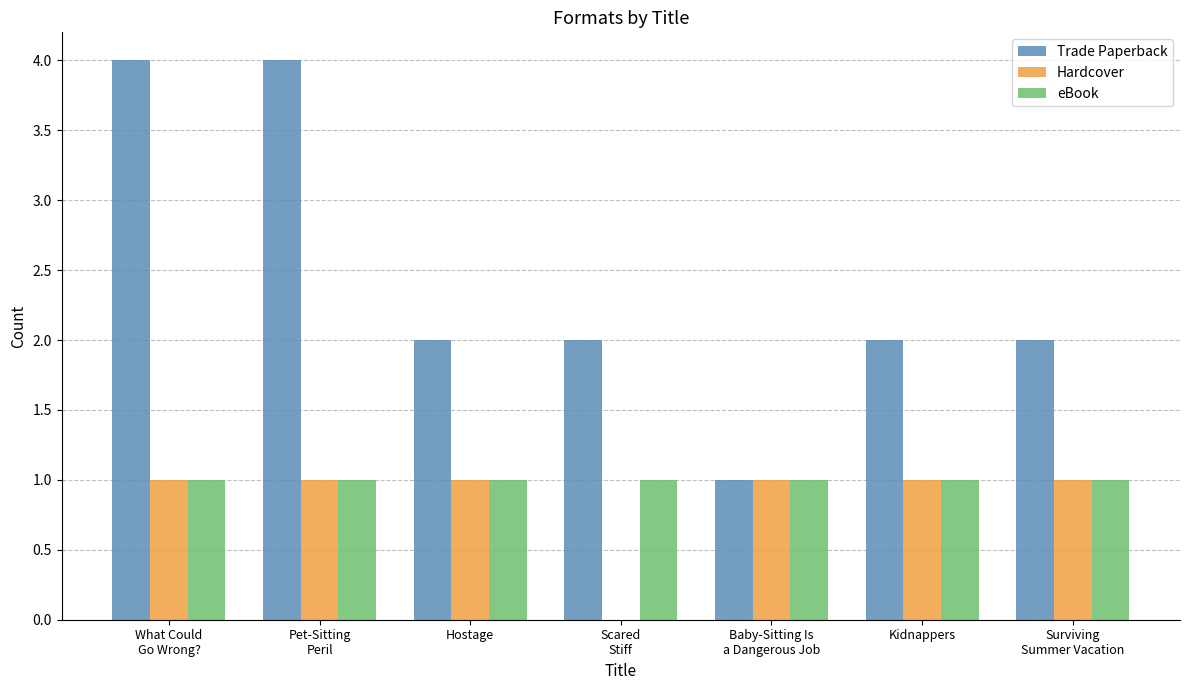

Is the value of Trade Paperback at What Could
Go Wrong? greater than the value of eBook at What Could
Go Wrong??

Yes